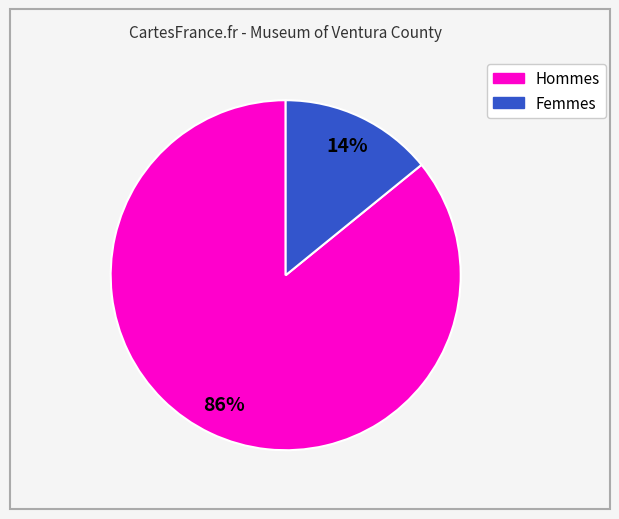

To the nearest percent, what is the difference between the largest and smallest slice percentages?

72%